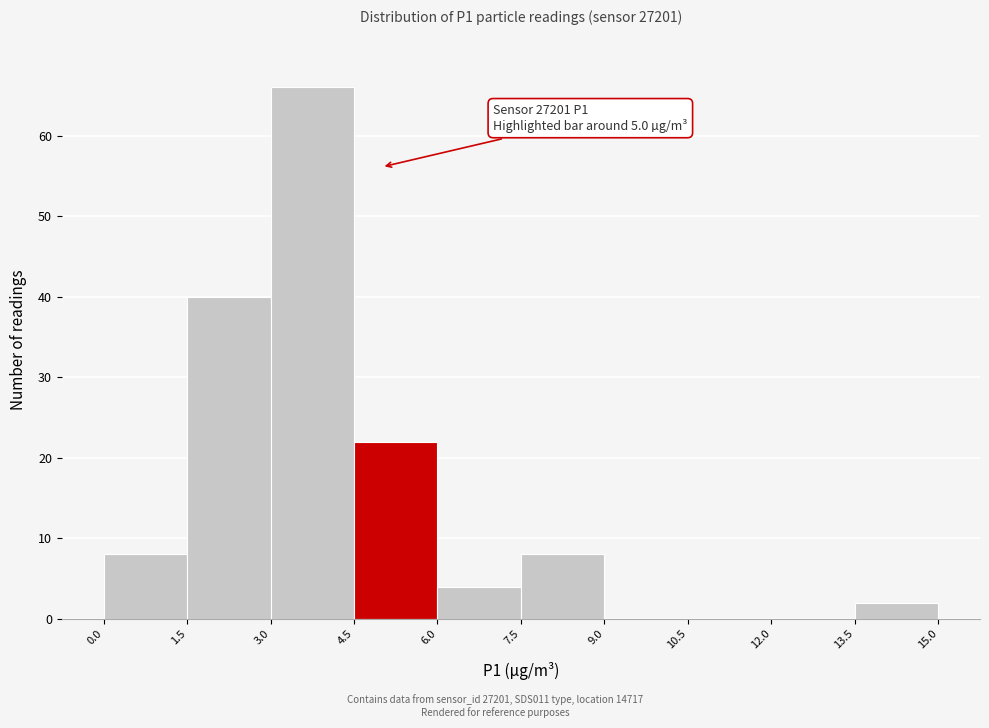

Over which range of the x-axis is the bar tallest?

3.0 to 4.5